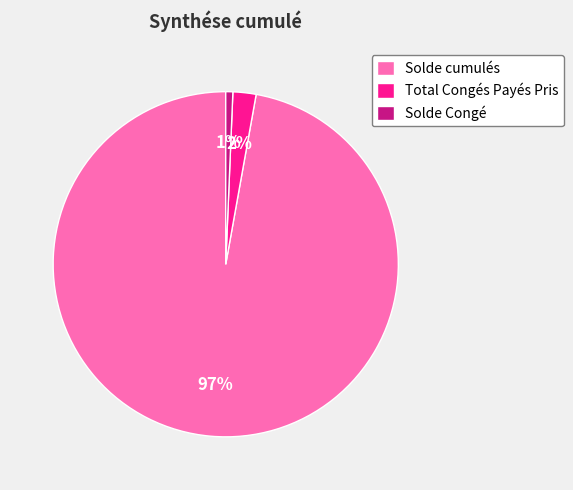

How many slices are in this pie chart?

3